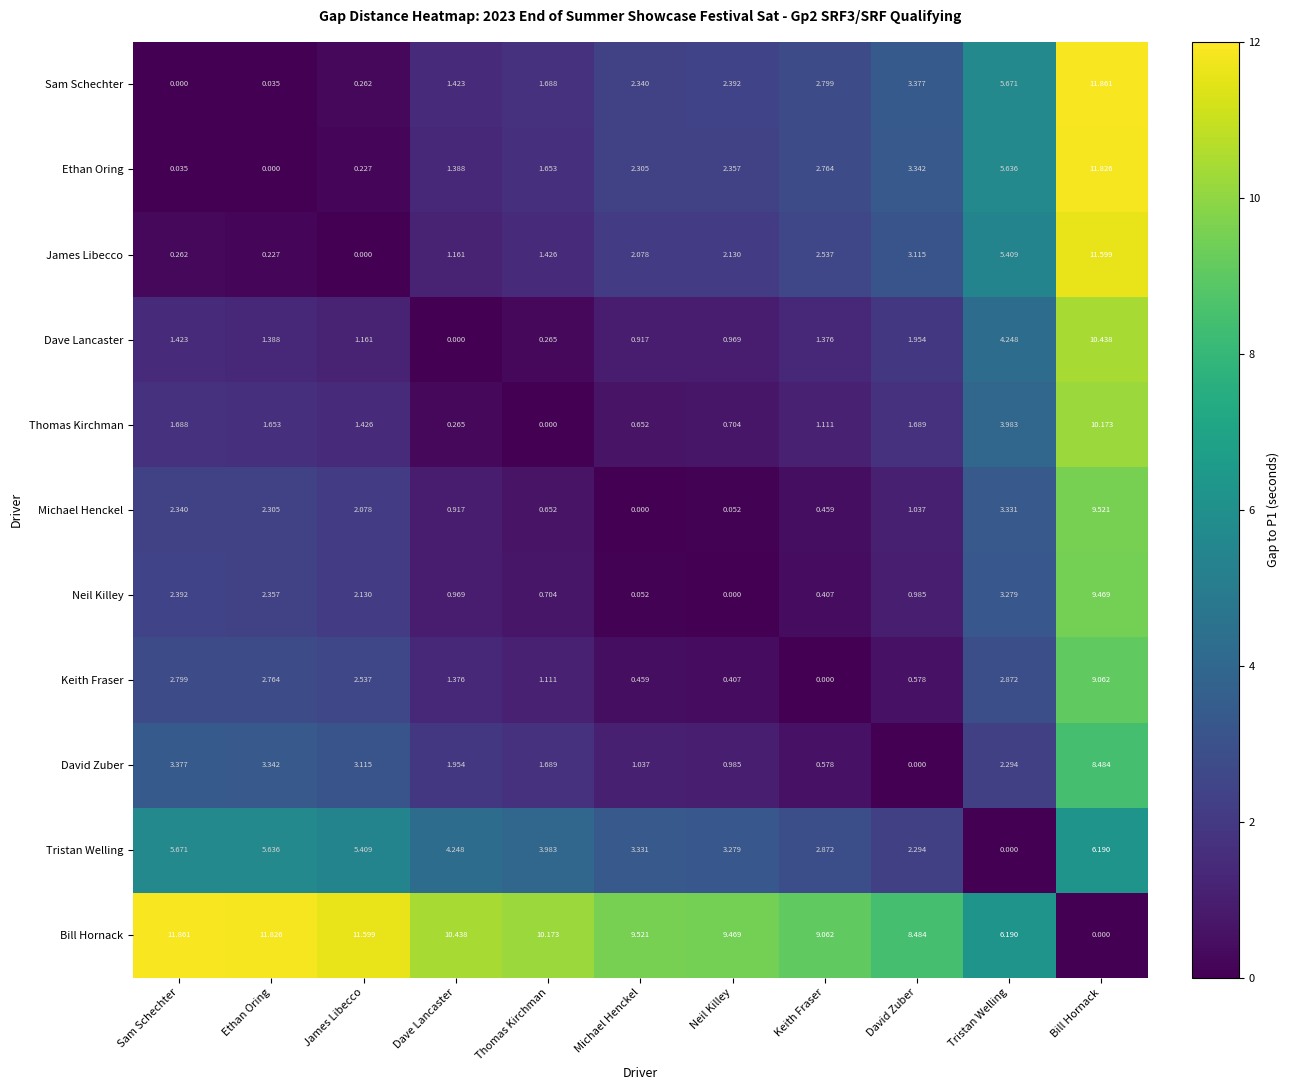

Which category has the highest value in the Tristan Welling series?

Bill Hornack